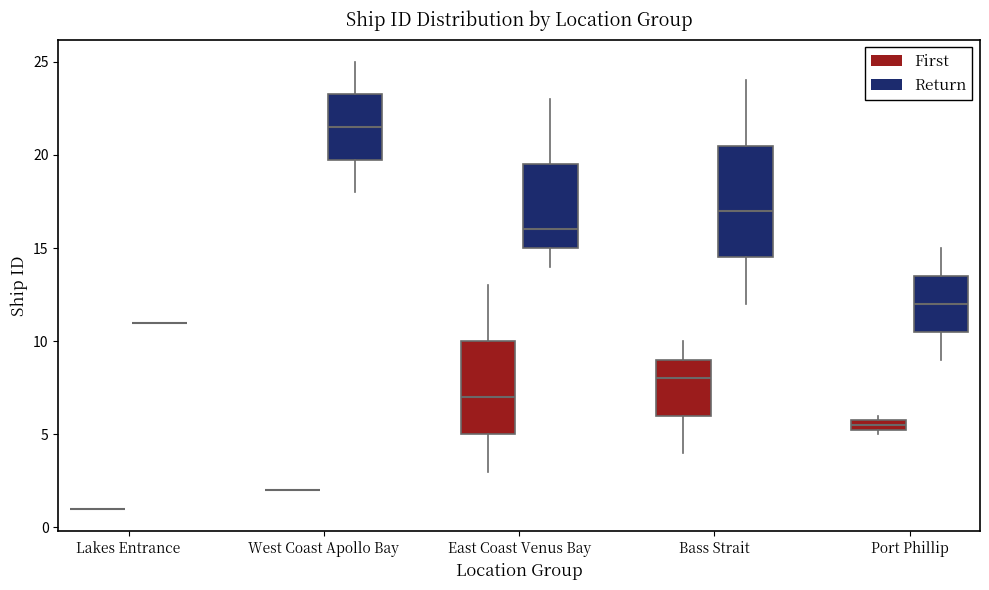

Comparing the boxes themselves (not the whiskers), which one is the tallest?

Bass Strait (Return)